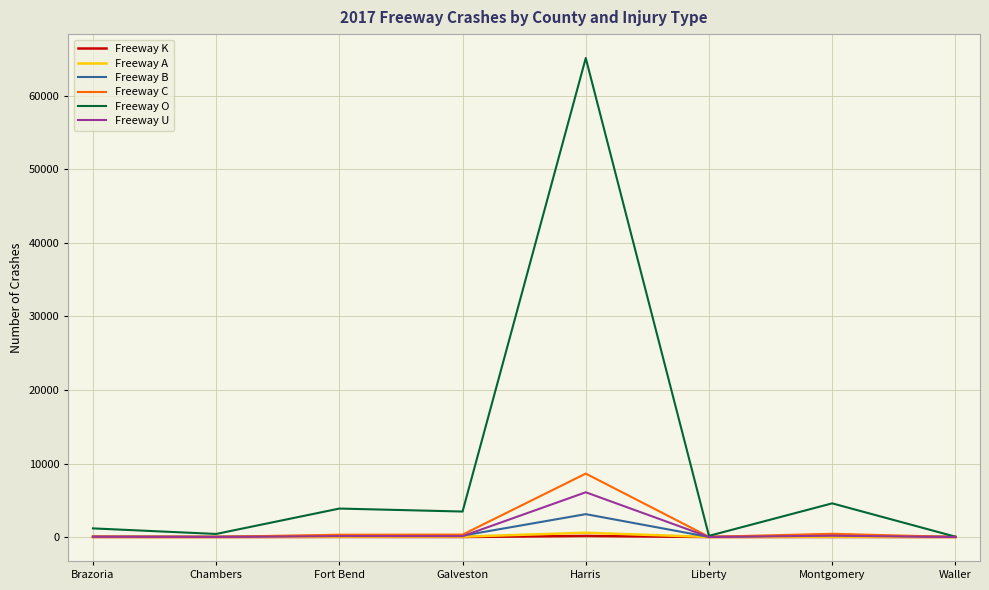

The value of Freeway K at Chambers is 0. True or false?

True